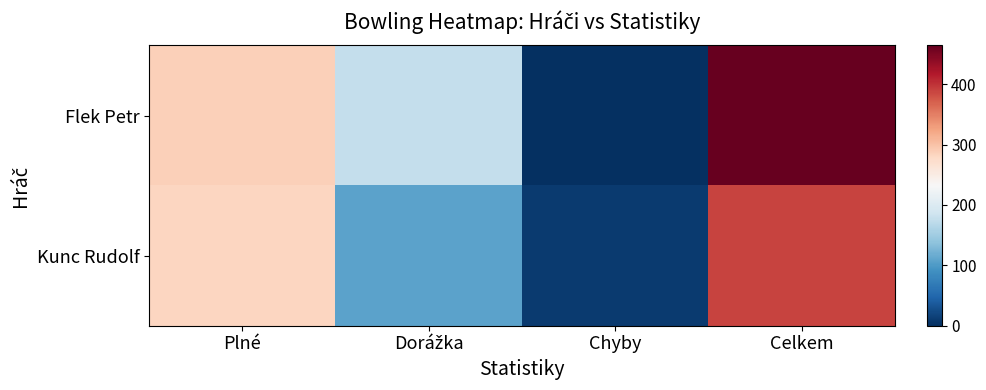

List the series in order of their peak value, lowest first.

Kunc Rudolf, Flek Petr